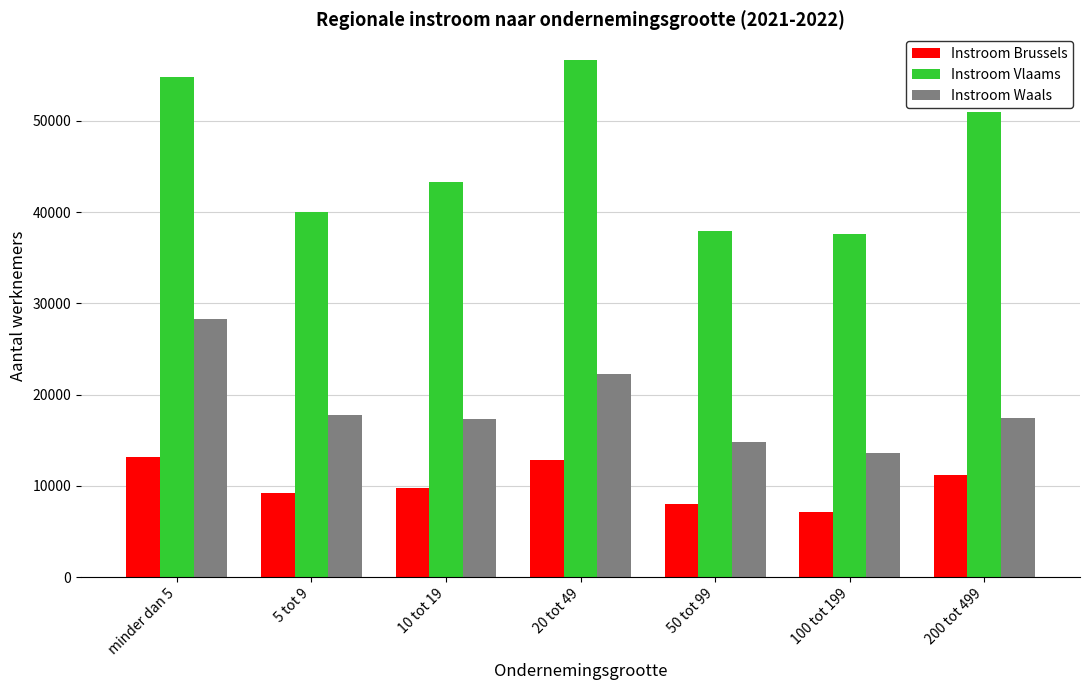

Is the value of Instroom Brussels at 50 tot 99 greater than the value of Instroom Vlaams at 10 tot 19?

No